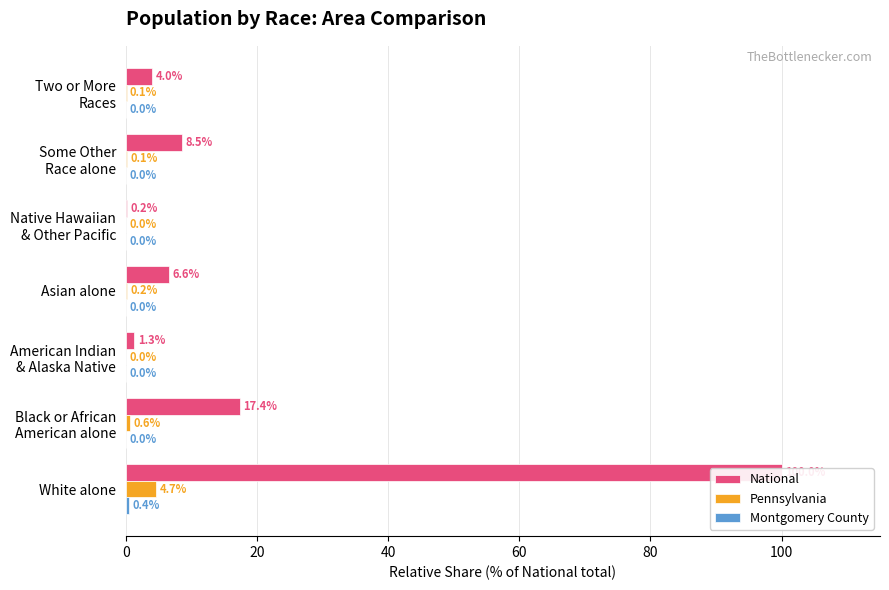

Reading left to right, transcribe all the data shown in this chart.

National: 100.0	17.4	1.3	6.6	0.2	8.5	4.0
Pennsylvania: 4.7	0.6	0.0	0.2	0.0	0.1	0.1
Montgomery County: 0.4	0.0	0.0	0.0	0.0	0.0	0.0